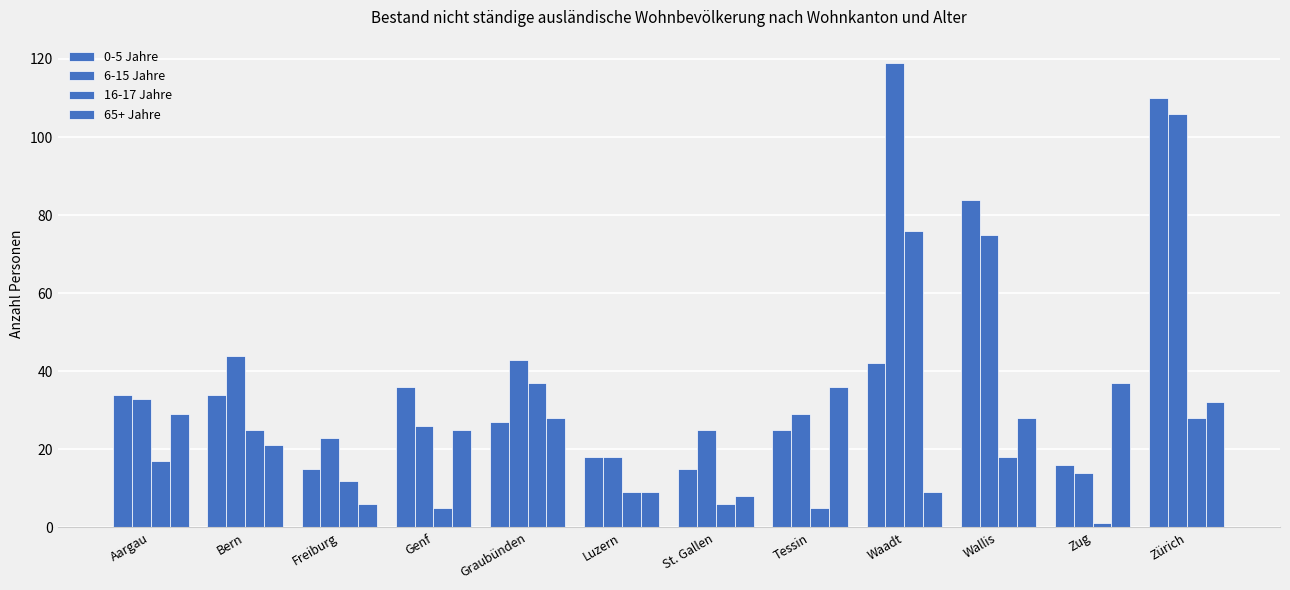

Does the chart contain stacked bars?

No